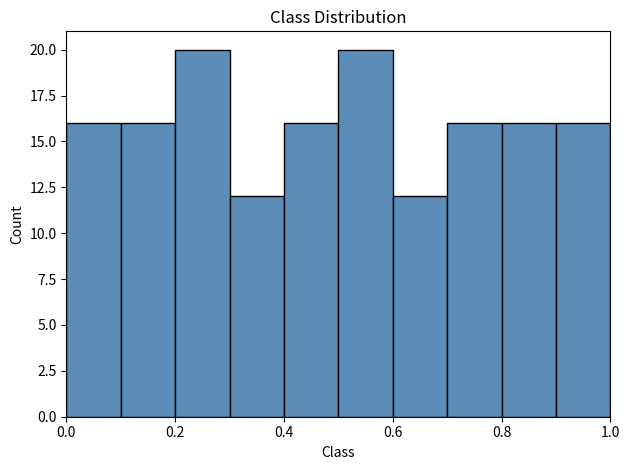

Reading left to right, transcribe this chart: for each bar, give the range it covers on the x-axis and its height. The values are not printed on the chart, so give them approximately, as read against the axis.

0.0 to 0.1: 16
0.1 to 0.2: 16
0.2 to 0.3: 20
0.3 to 0.4: 12
0.4 to 0.5: 16
0.5 to 0.6: 20
0.6 to 0.7: 12
0.7 to 0.8: 16
0.8 to 0.9: 16
0.9 to 1.0: 16